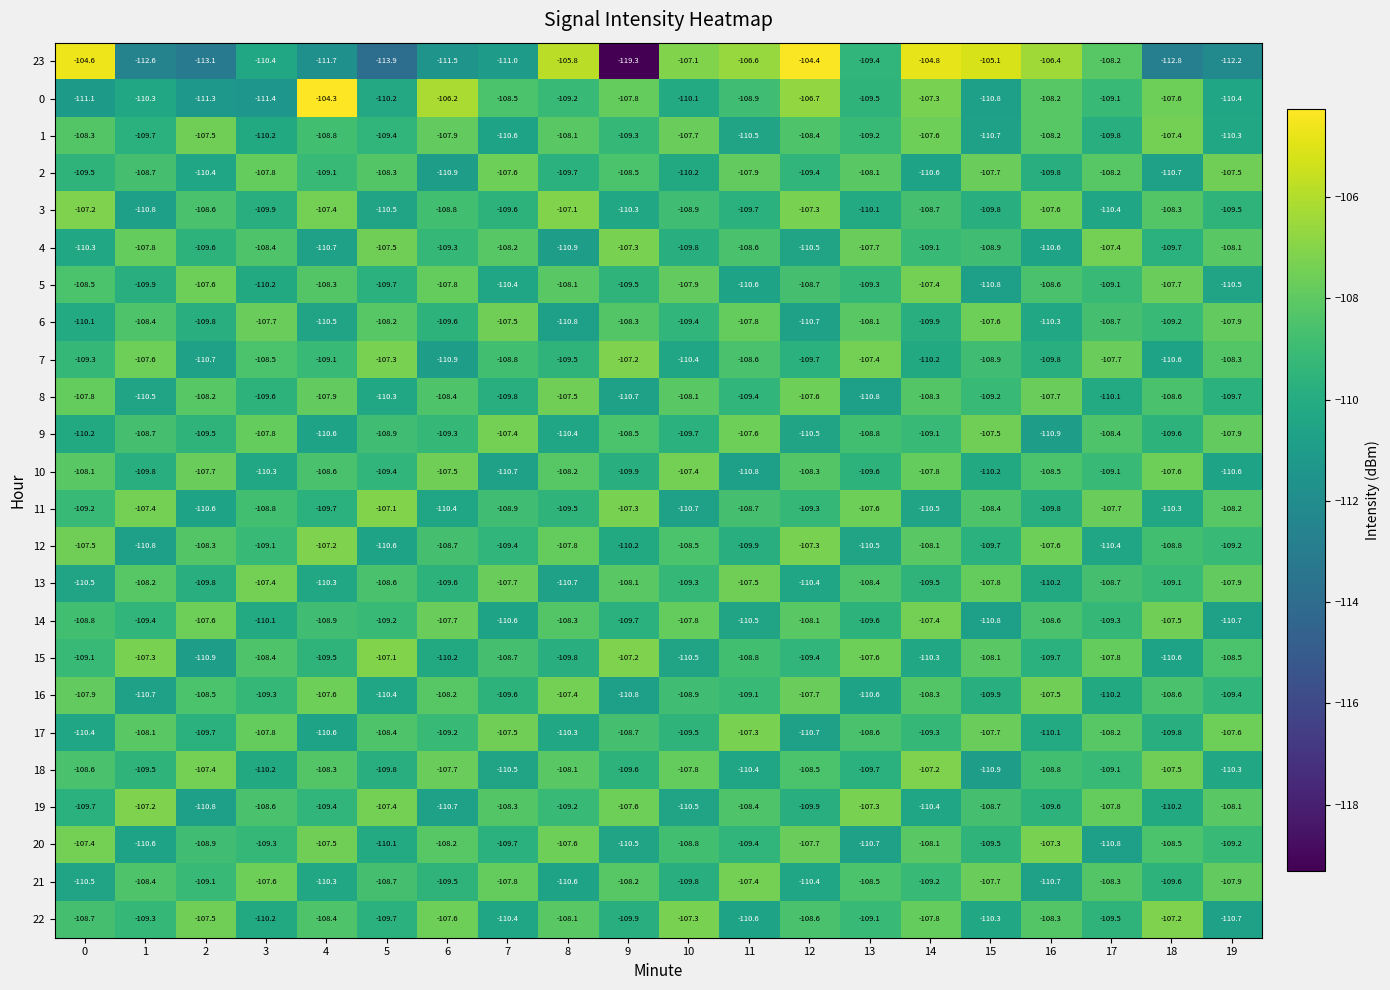

Rank the categories by 10 value from lowest to highest.

11, 7, 19, 3, 15, 9, 1, 13, 5, 17, 4, 16, 12, 8, 0, 14, 2, 18, 6, 10